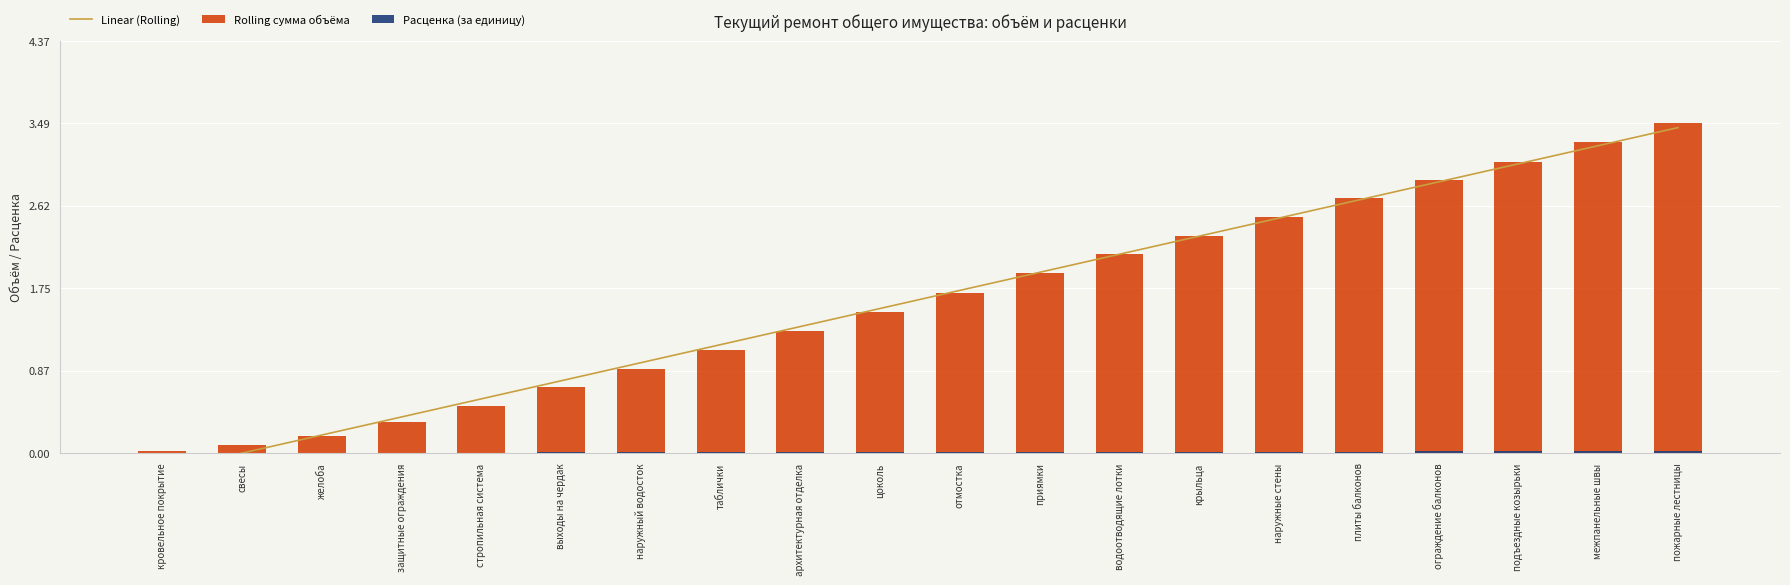

The Расценка (за единицу) series shows 0.0 at кровельное покрытие. True or false?

False